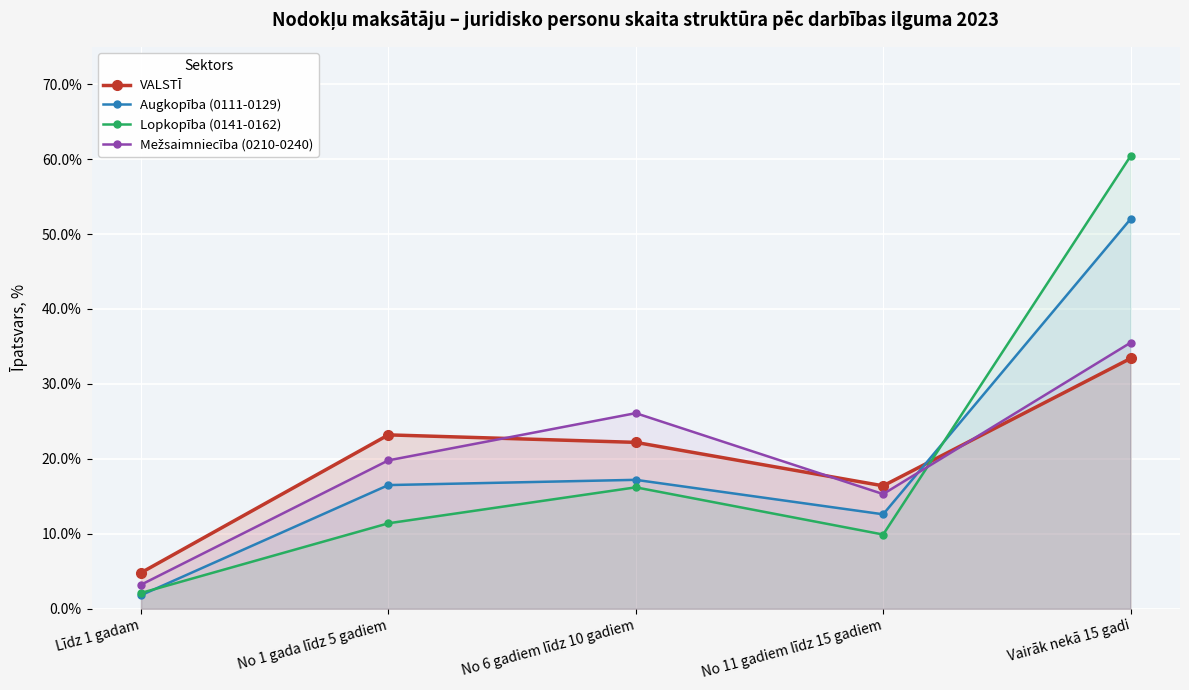

Which series changed the most between Līdz 1 gadam and No 6 gadiem līdz 10 gadiem?

Mežsaimniecība (0210-0240)